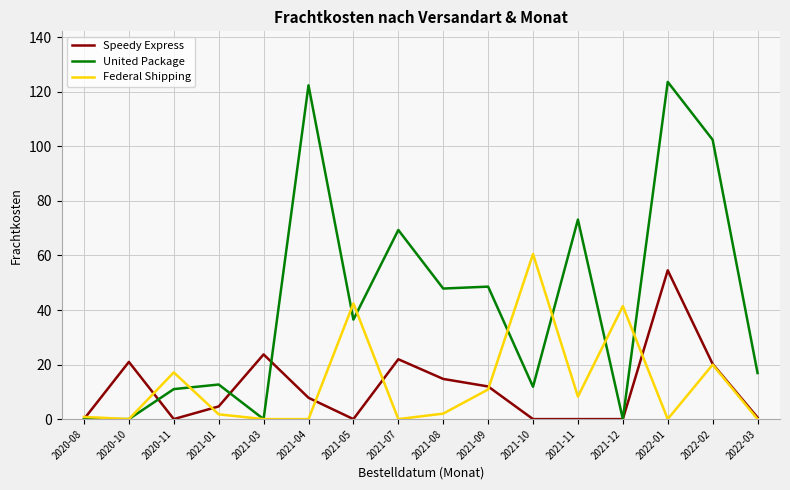

How many values in the Speedy Express series are below 7?

8